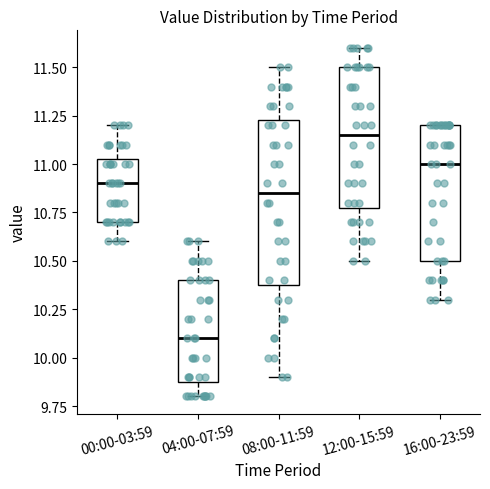

Reading left to right, transcribe this box plot: for each box, give where its median line is, the range the box spans, and where its two whiskers end, as read against the y-axis. The values are not printed on the chart, so give them approximately, as read against the axis.

00:00-03:59: median 10.90, box 10.70 to 11.05, whiskers 10.60 to 11.20
04:00-07:59: median 10.10, box 9.90 to 10.40, whiskers 9.80 to 10.60
08:00-11:59: median 10.85, box 10.40 to 11.25, whiskers 9.90 to 11.50
12:00-15:59: median 11.15, box 10.80 to 11.50, whiskers 10.50 to 11.60
16:00-23:59: median 11.00, box 10.50 to 11.20, whiskers 10.30 to 11.20